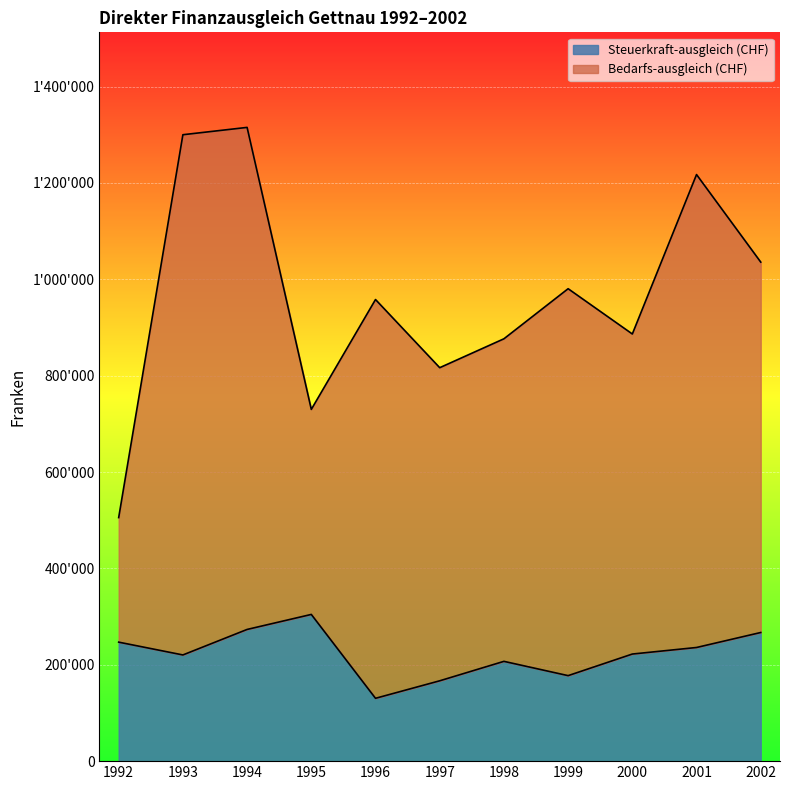

What is the smallest value displayed?

130425